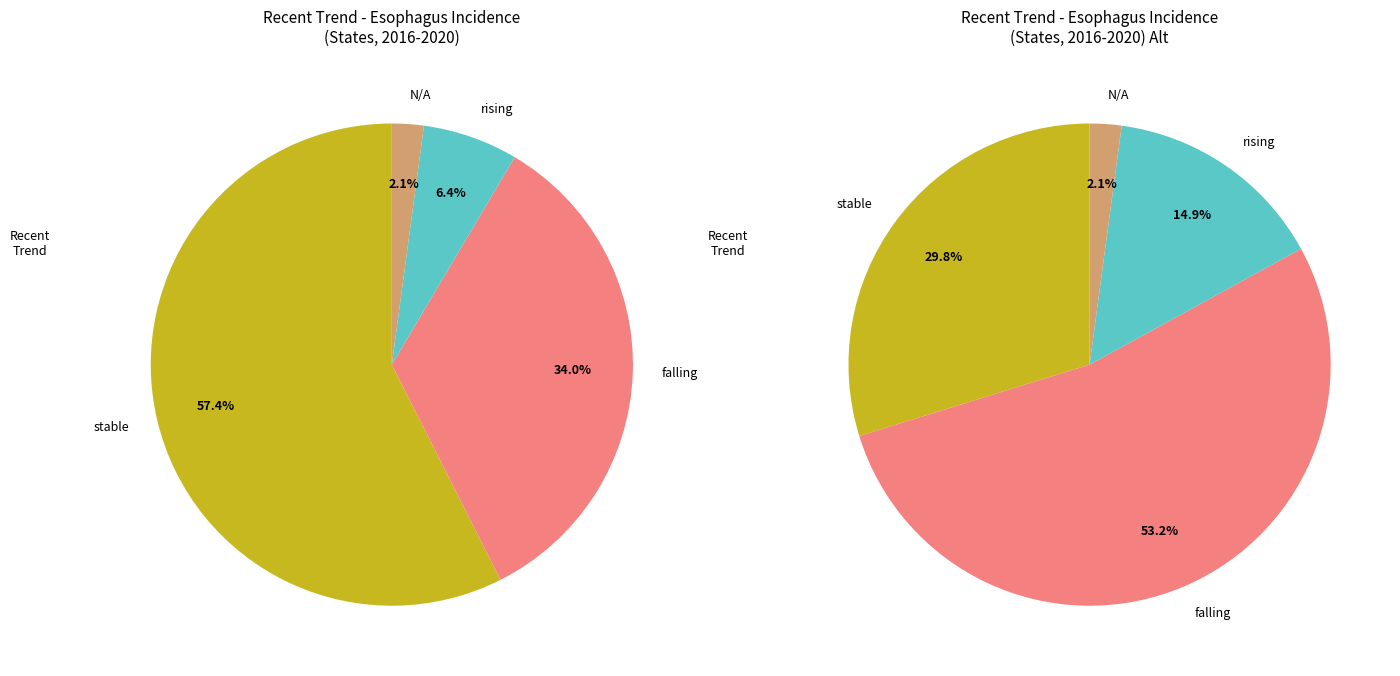

Which has a higher value, falling or stable?

stable